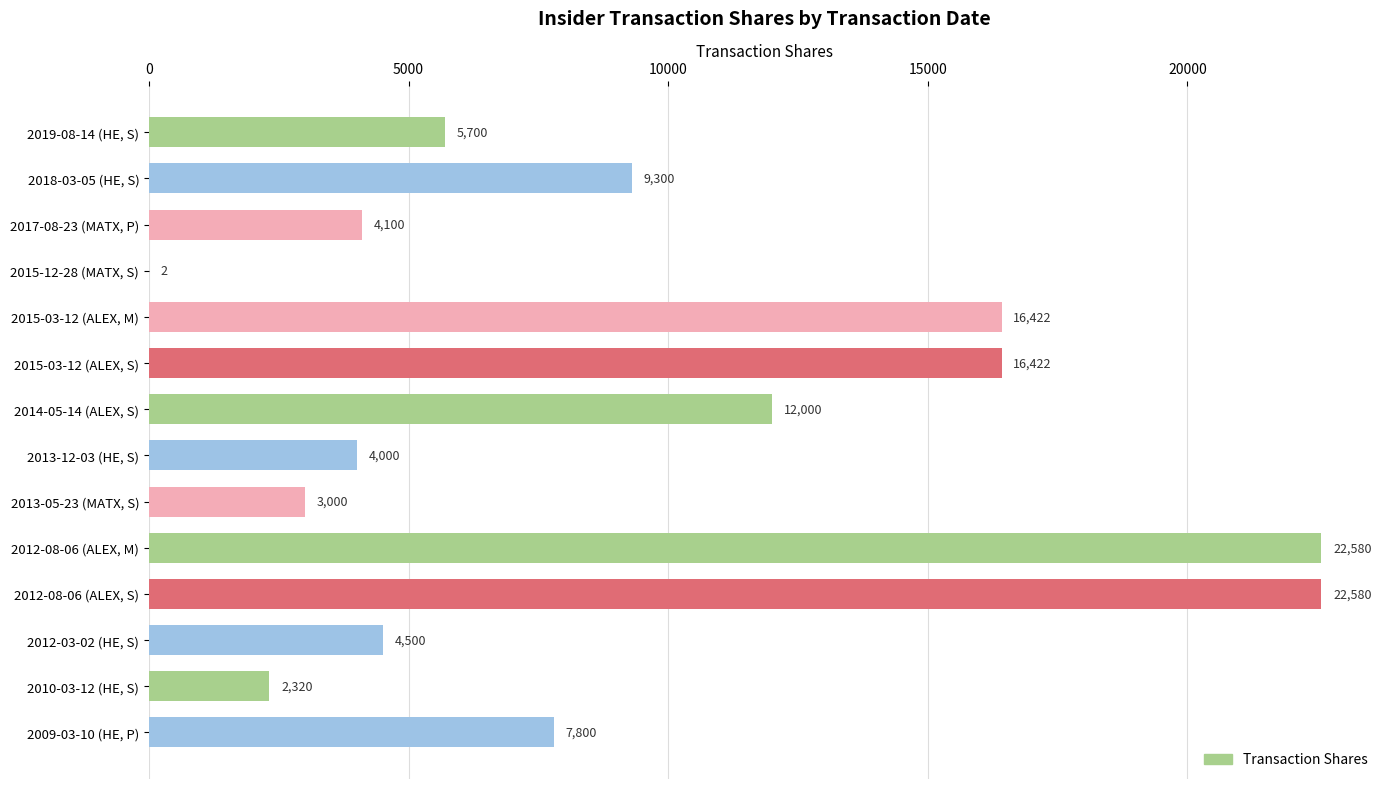

What is the sum of all values?

130726